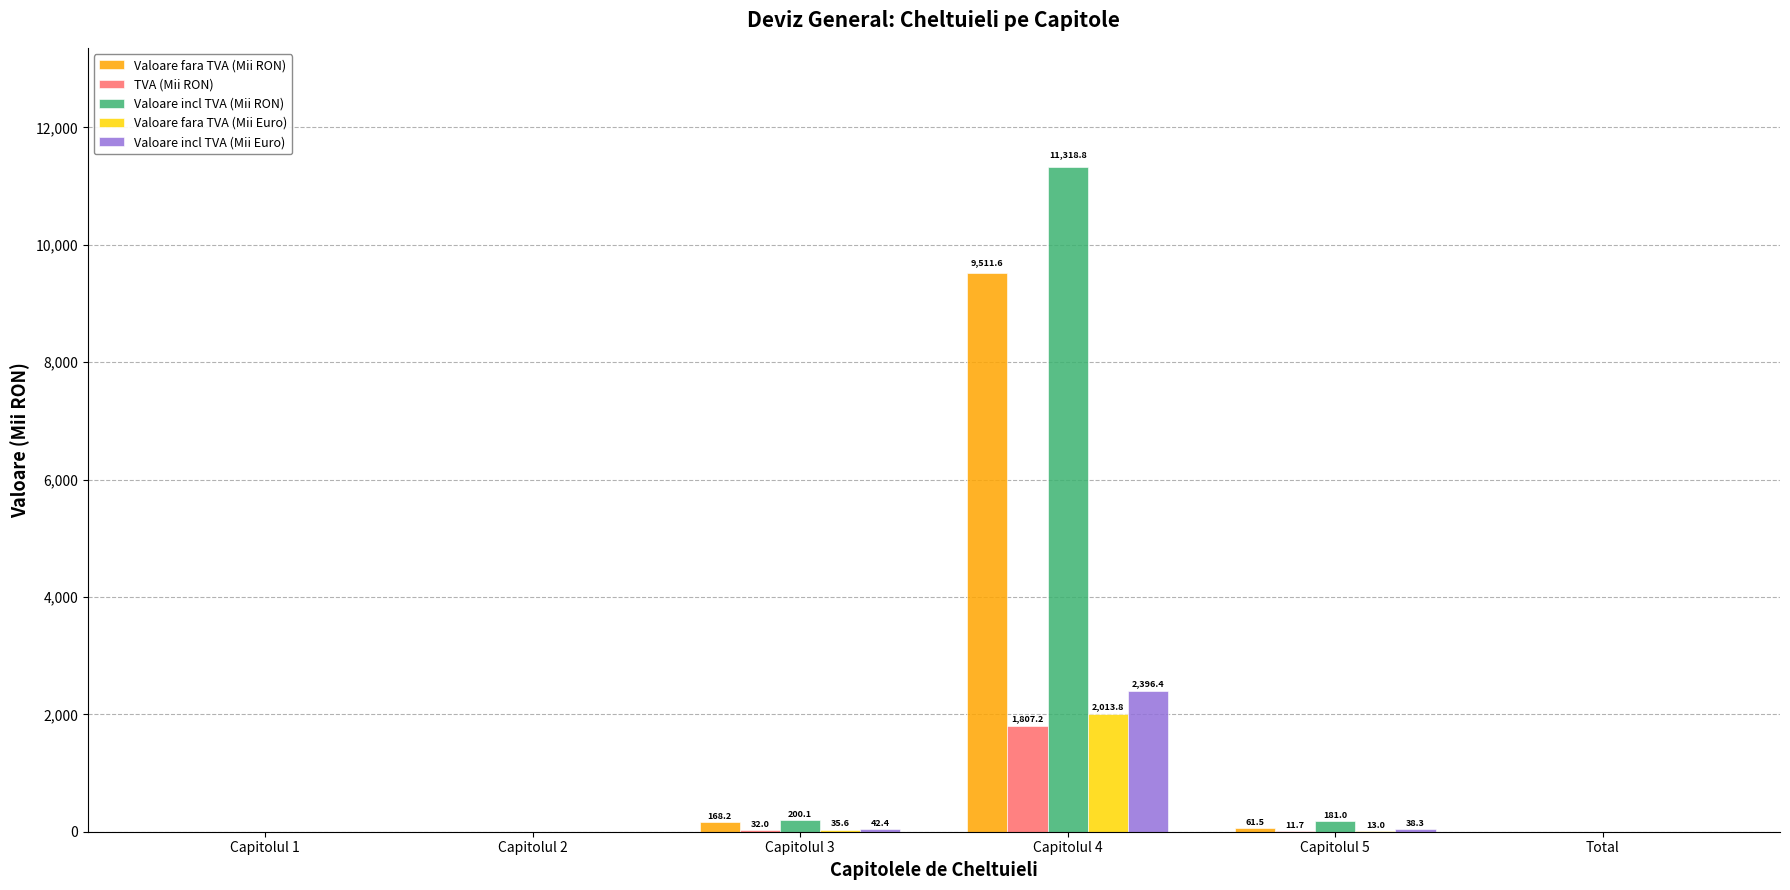

What is the sum of all Valoare fara TVA (Mii Euro) values?

2062.4